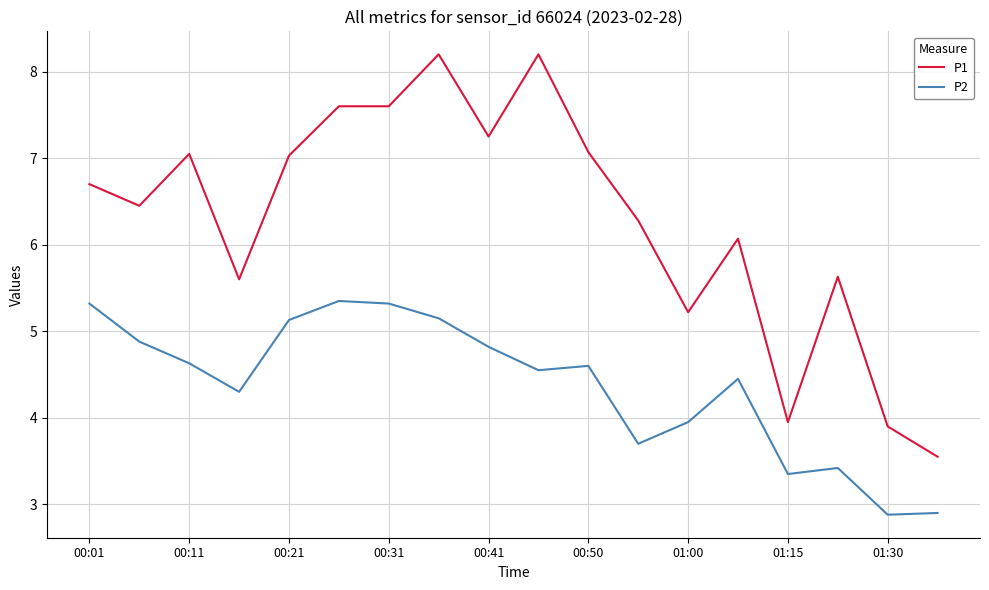

What is the lowest value of the P2 series?

2.9